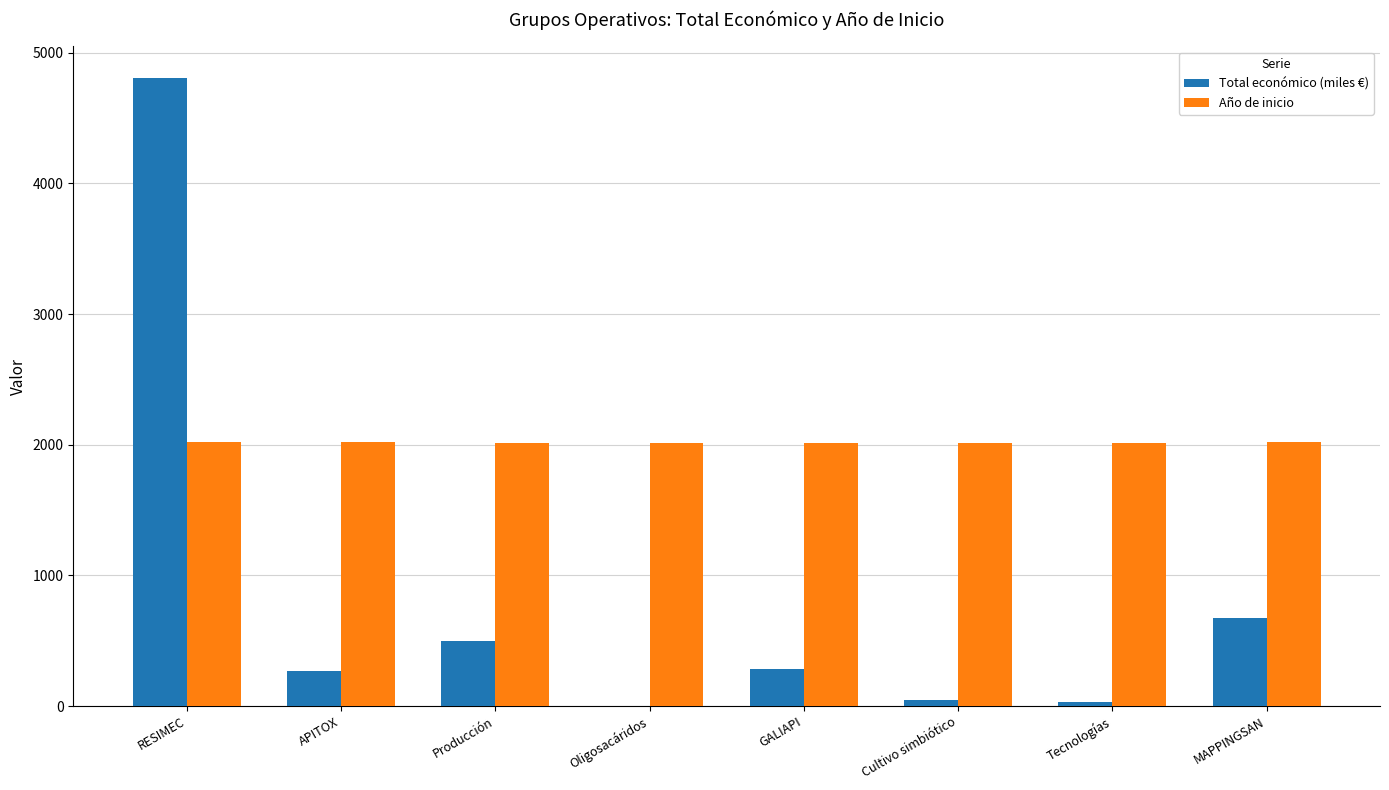

Count the Año de inicio values in the range 2017 to 2018.

8